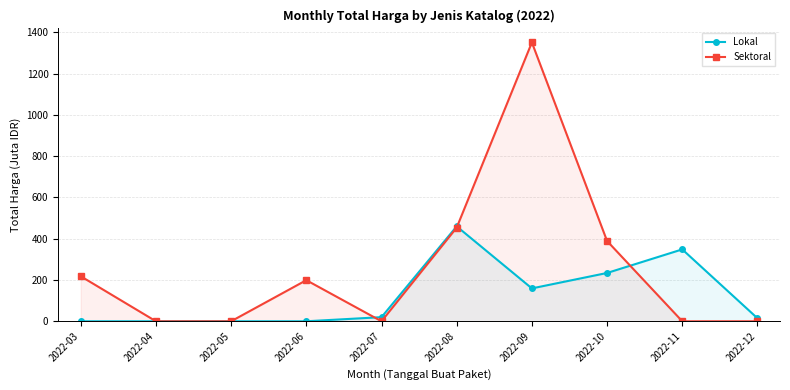

What are all the series names shown in the legend?

Lokal, Sektoral